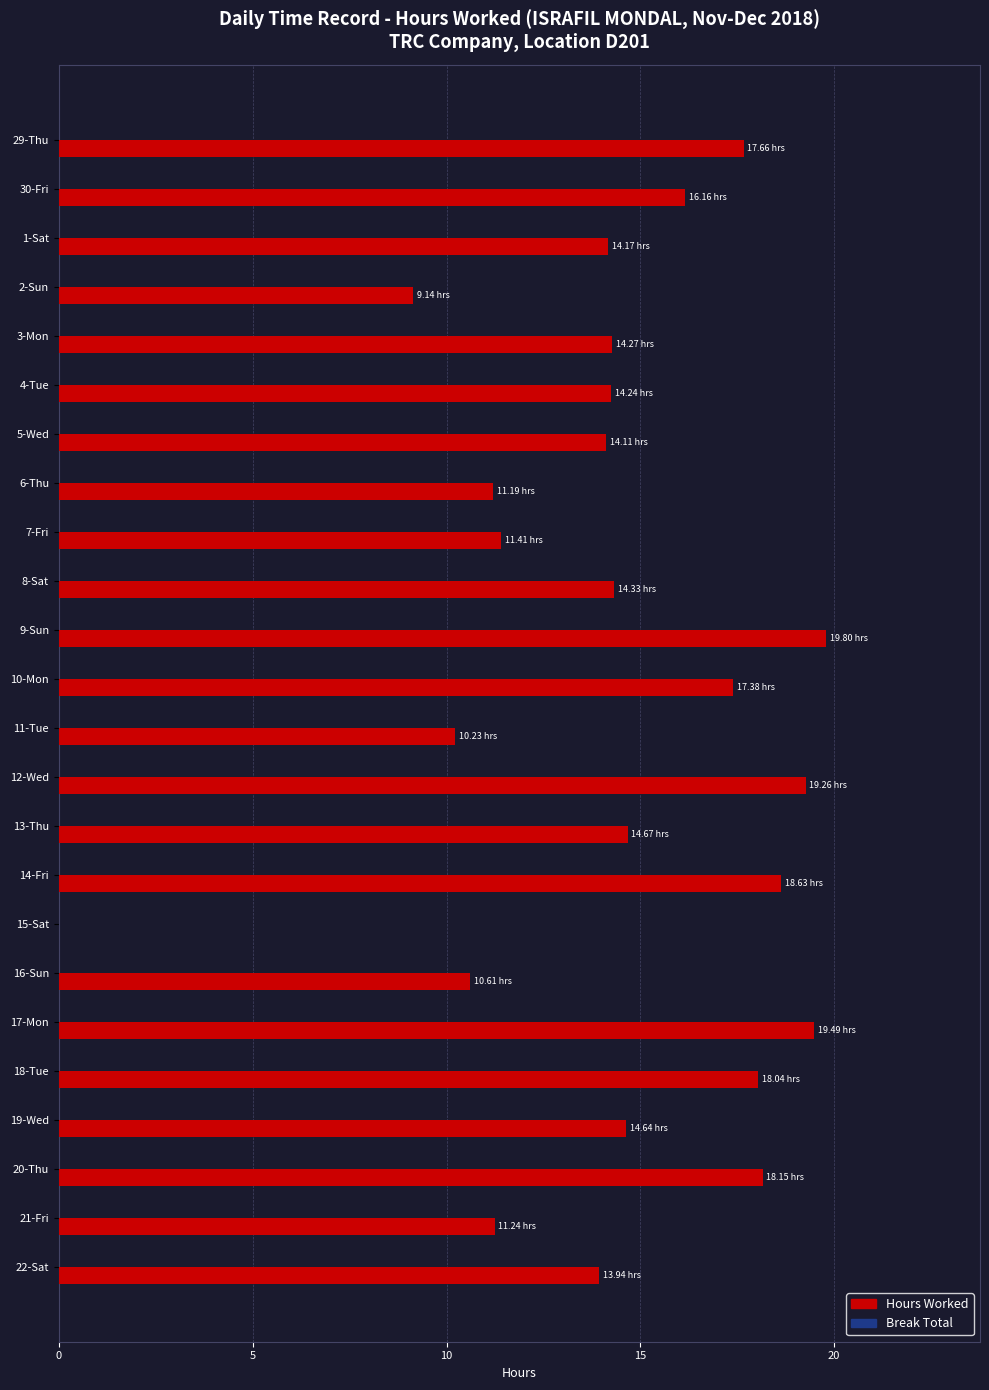

What is the sum of all values?

342.8